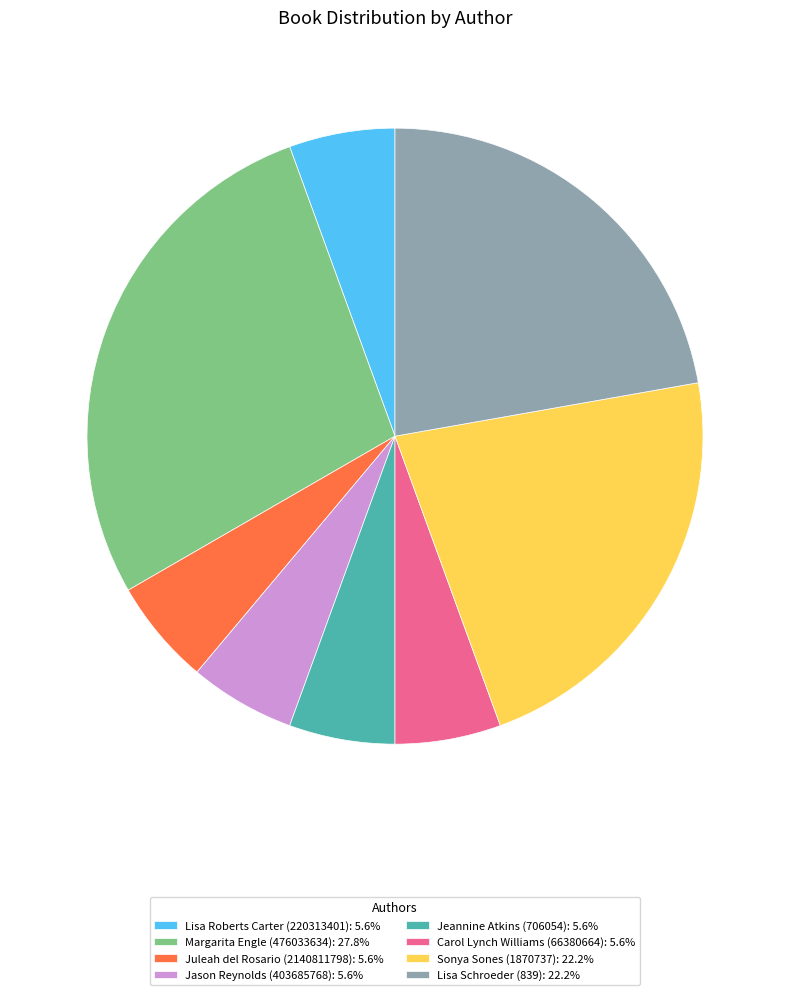

Does Lisa Schroeder (839): 22.2% account for over 50% of the chart?

No